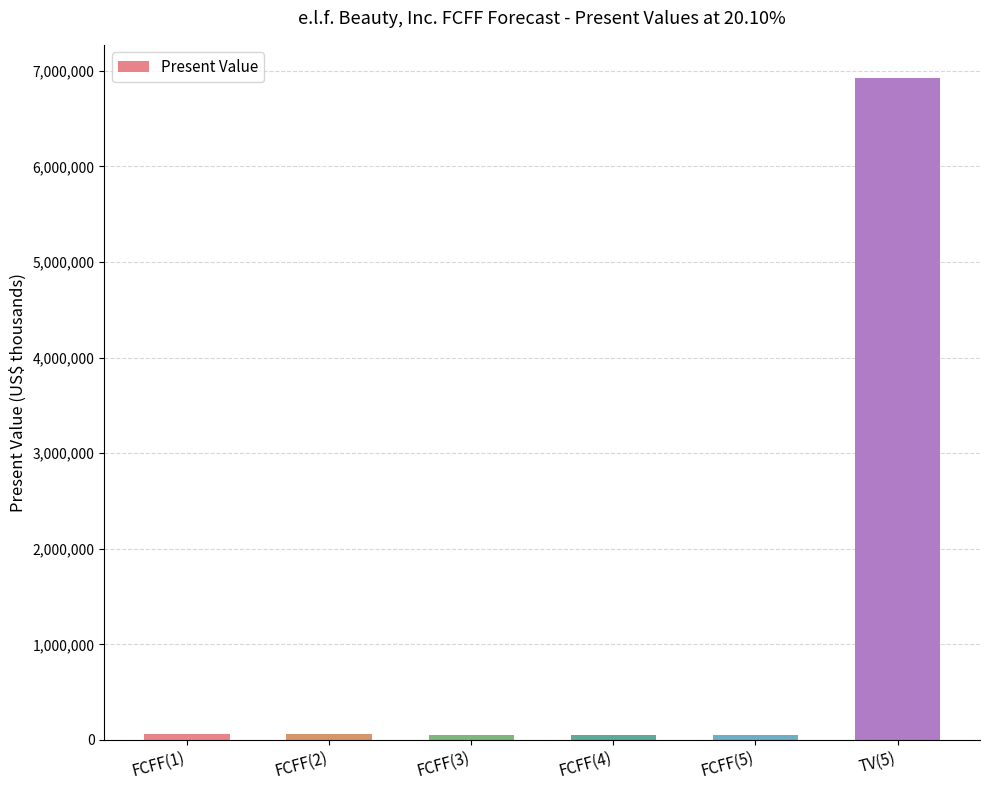

The value at TV(5) is 6926121. True or false?

True